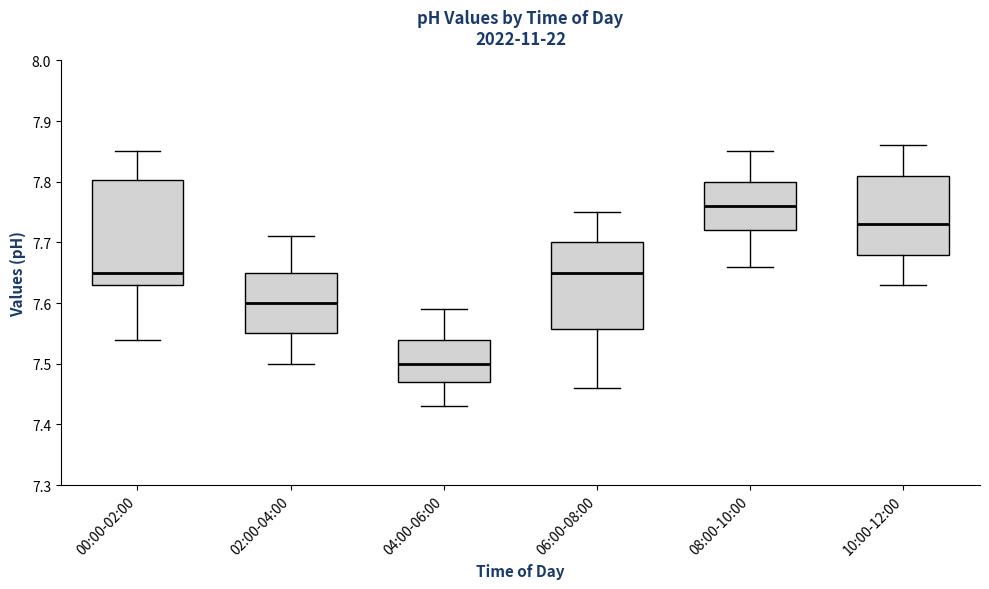

Which box's median line is the lowest?

04:00-06:00